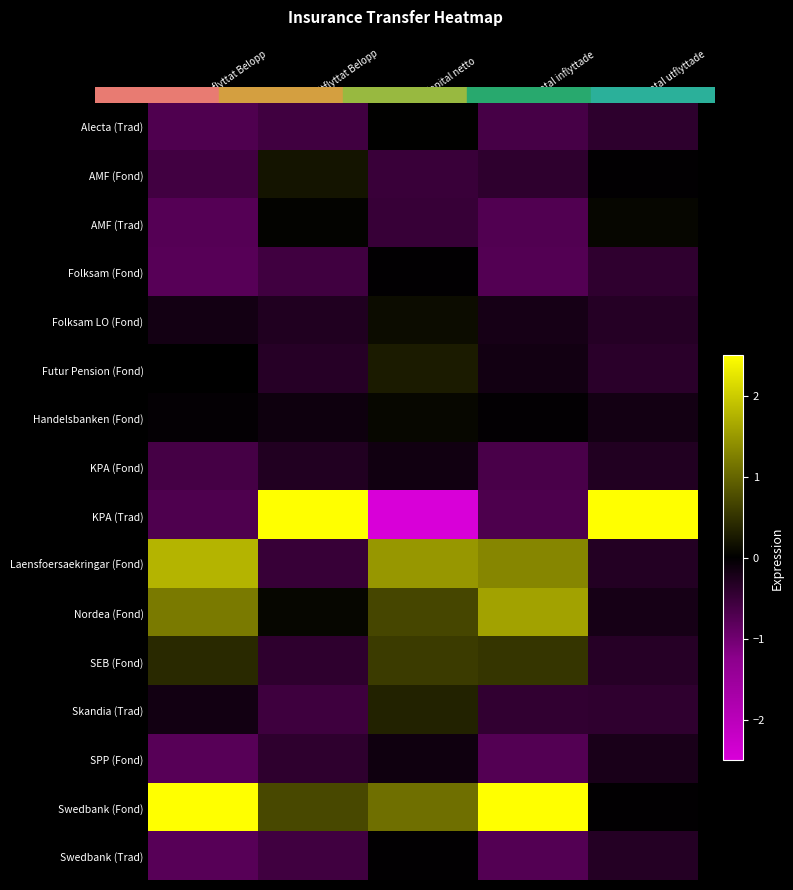

How many categories are shown in the chart?

5